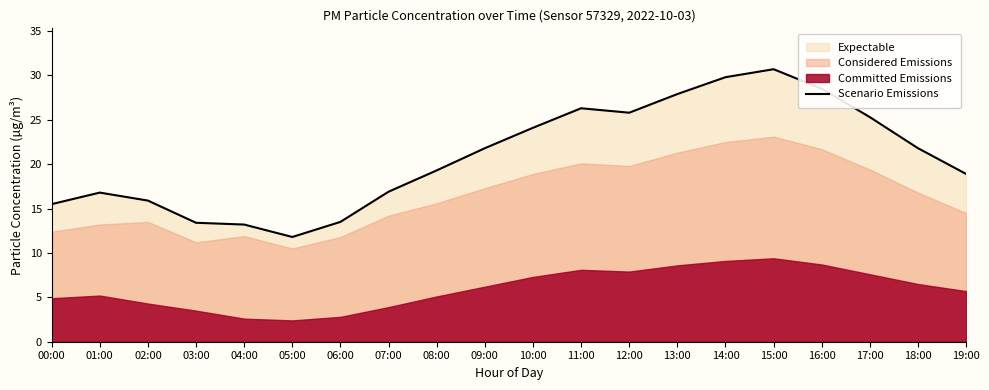

What is the sum of all values?

417.2